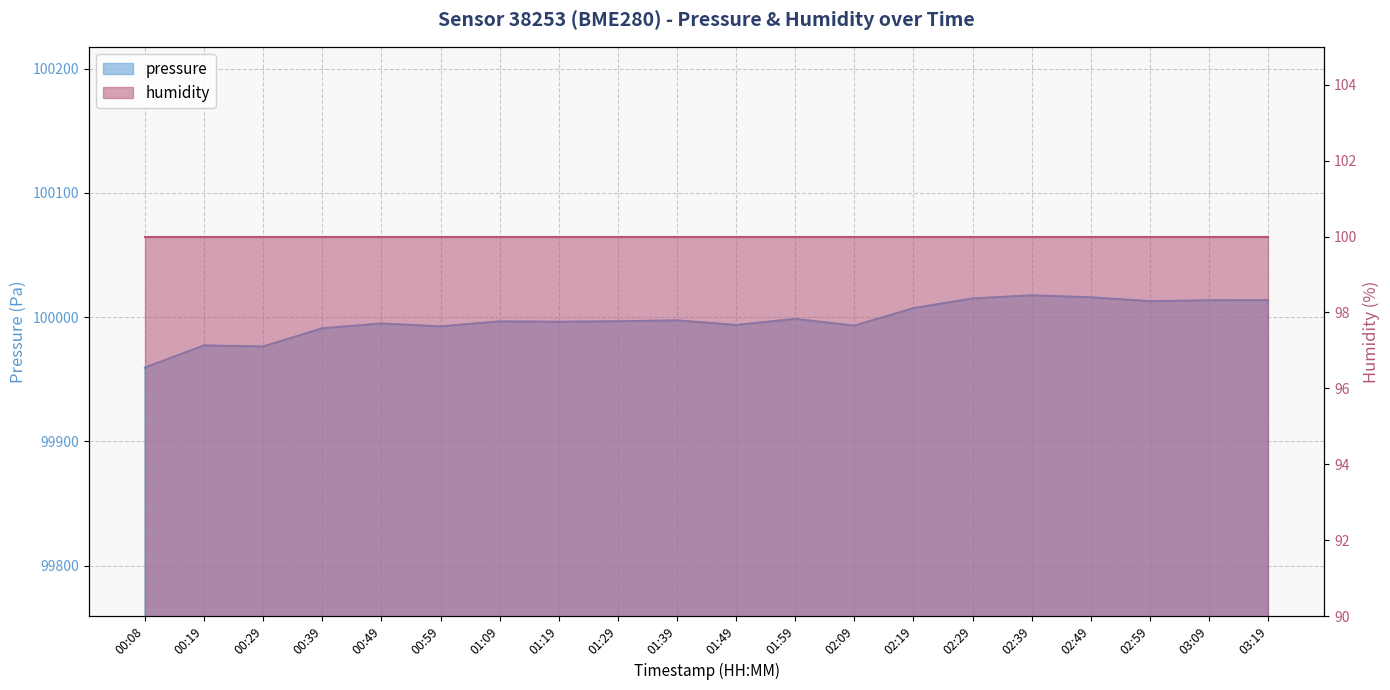

Count the number of categories in the chart.

20